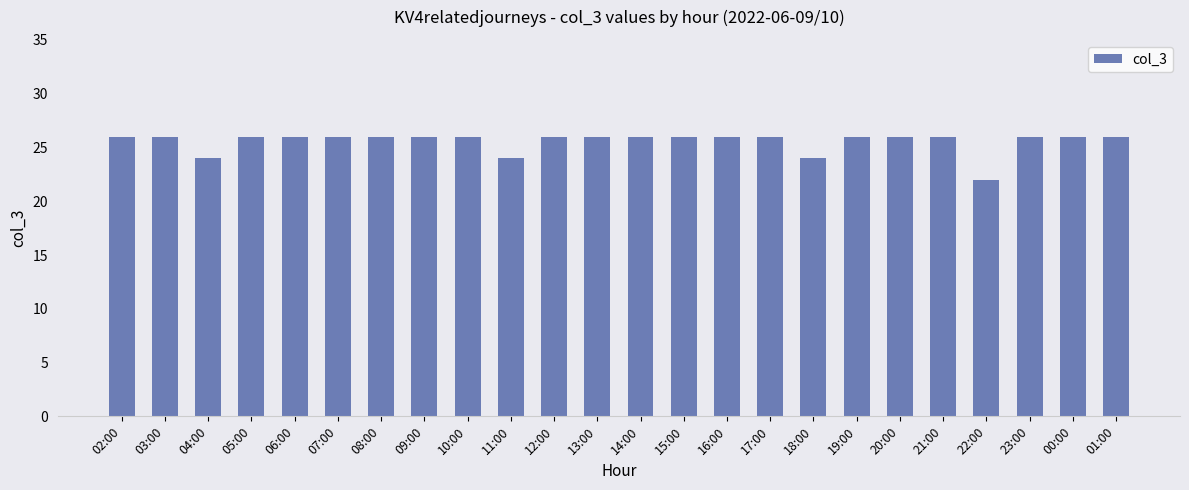

The chart shows a value of 35 at 23:00. True or false?

False